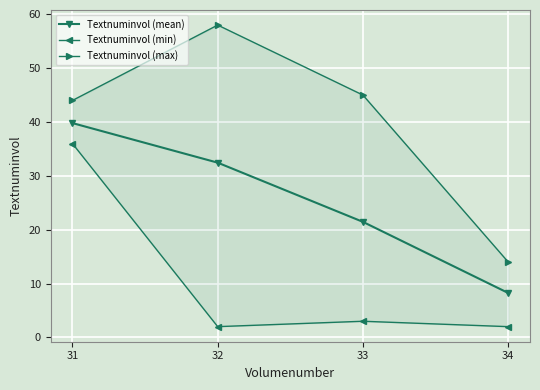

In Textnuminvol (min), how many points are higher than both neighbors (excluding endpoints)?

1